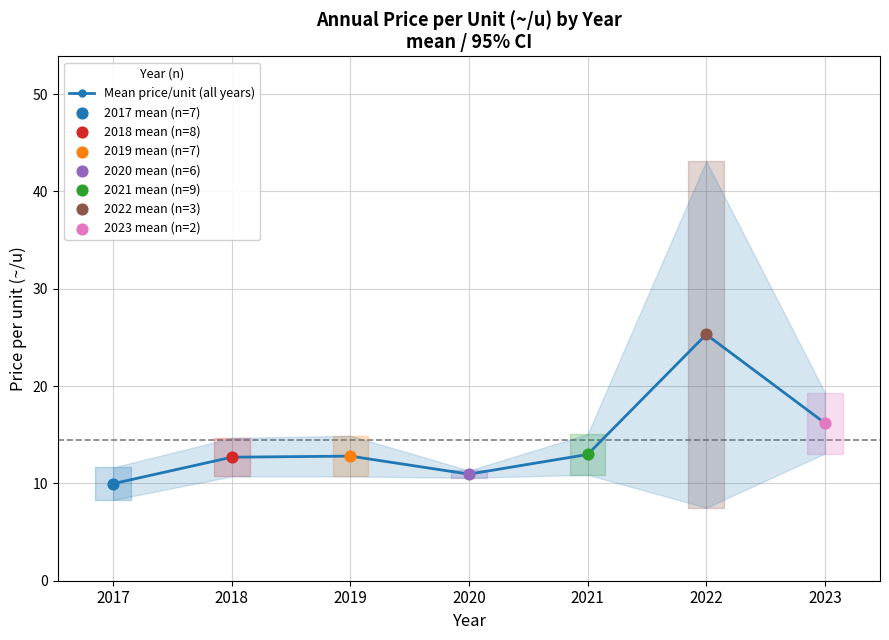

What is the ratio of the value at 2018 to the value at 2022?

0.5